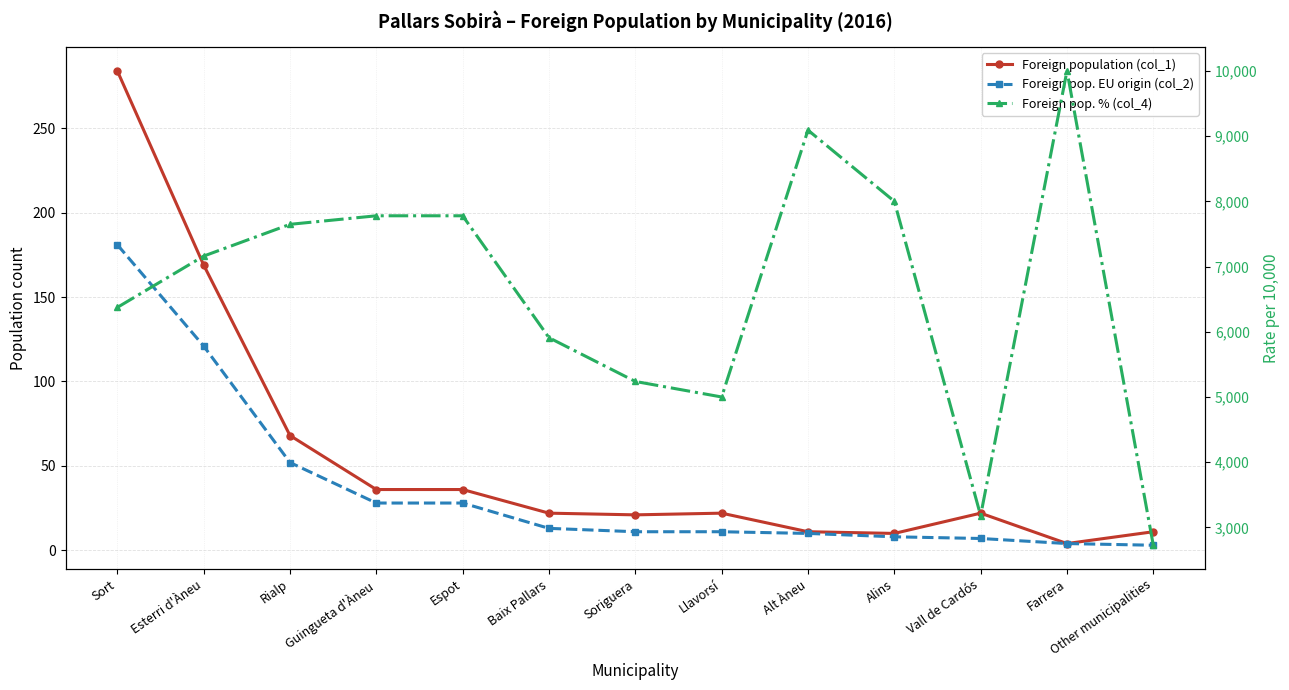

What are all the series names shown in the legend?

Foreign population (col_1), Foreign pop. EU origin (col_2), Foreign pop. % (col_4)